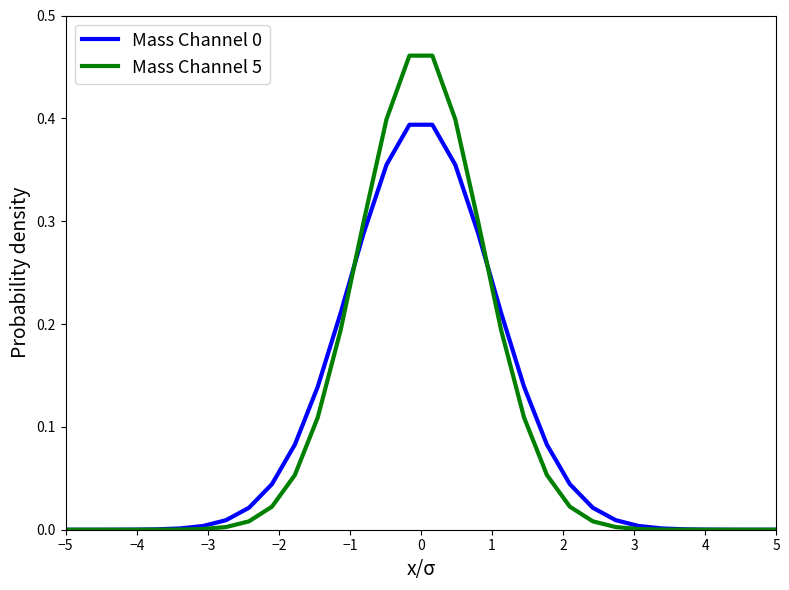

Which series has the widest spread of values?

Mass Channel 5